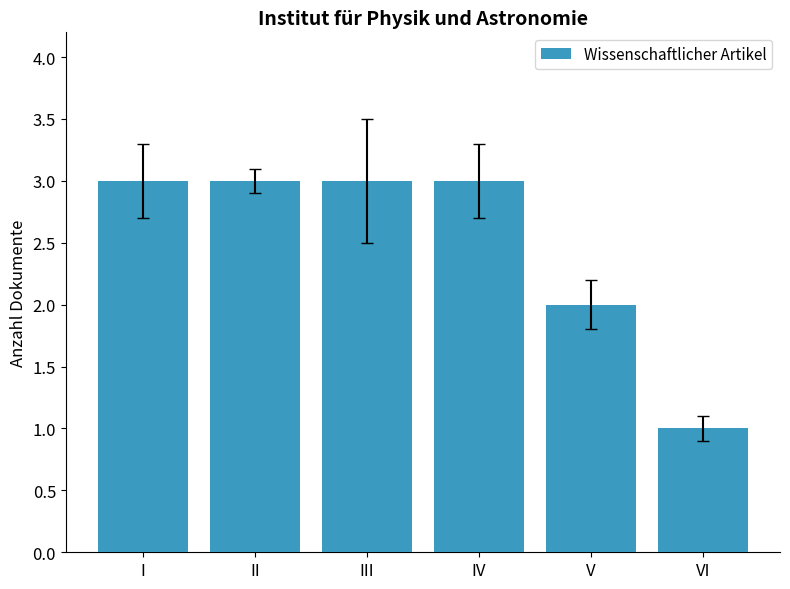

What is the ratio of the value at I to the value at IV?

1.0